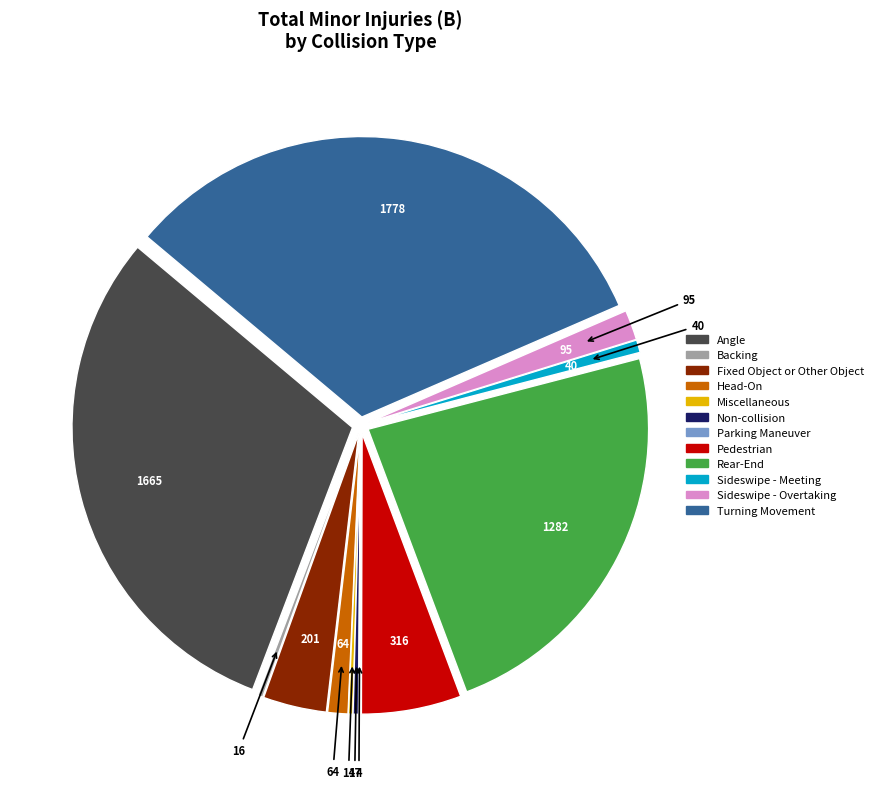

Is there a majority slice in this chart?

No